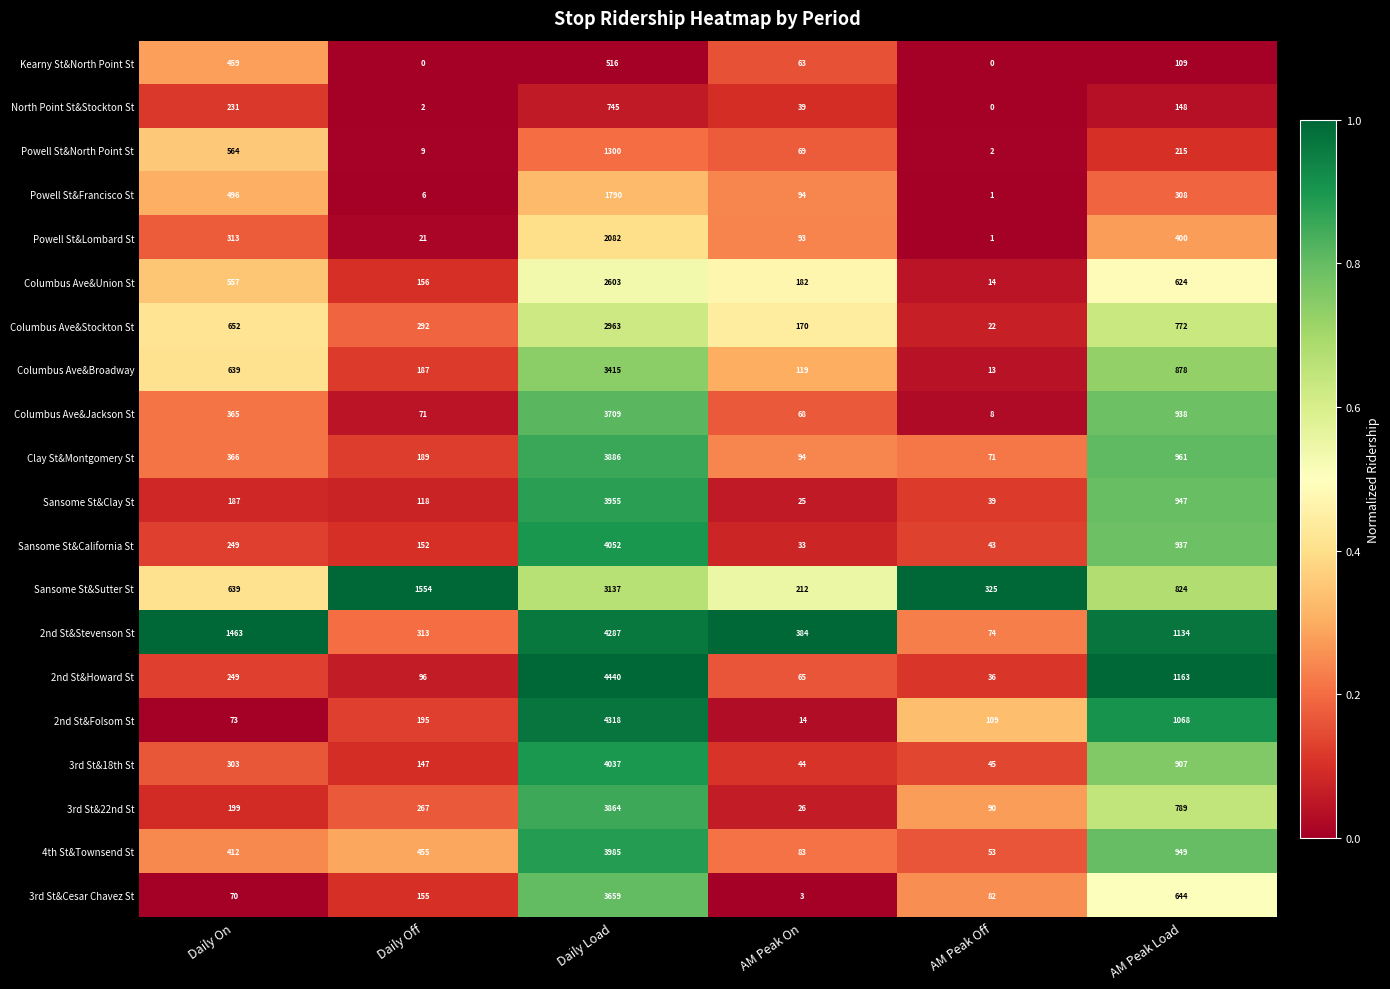

At which category does the chart reach its peak across all series?

Daily Load